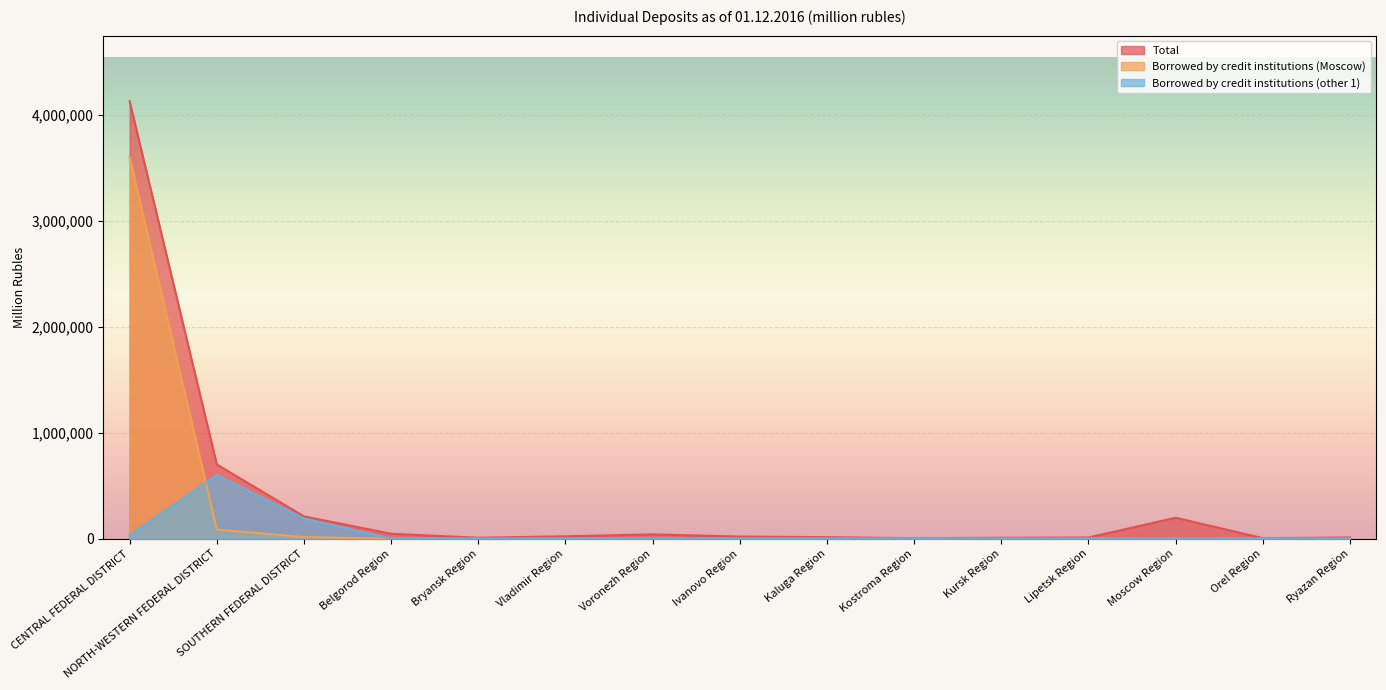

What is the total value across all series at Lipetsk Region?

11659